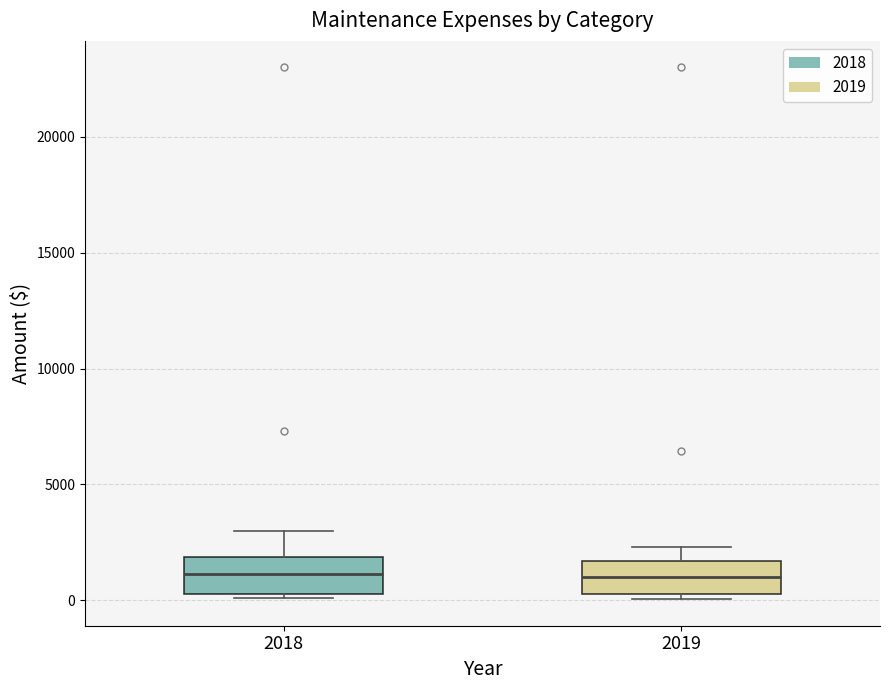

Reading left to right, transcribe this box plot: for each box, give where its median line is, the range the box spans, and where its two whiskers end, as read against the y-axis. The values are not printed on the chart, so give them approximately, as read against the axis.

2018: median 1000, box 500 to 2000, whiskers 0 to 3000
2019: median 1000, box 500 to 1500, whiskers 0 to 2500